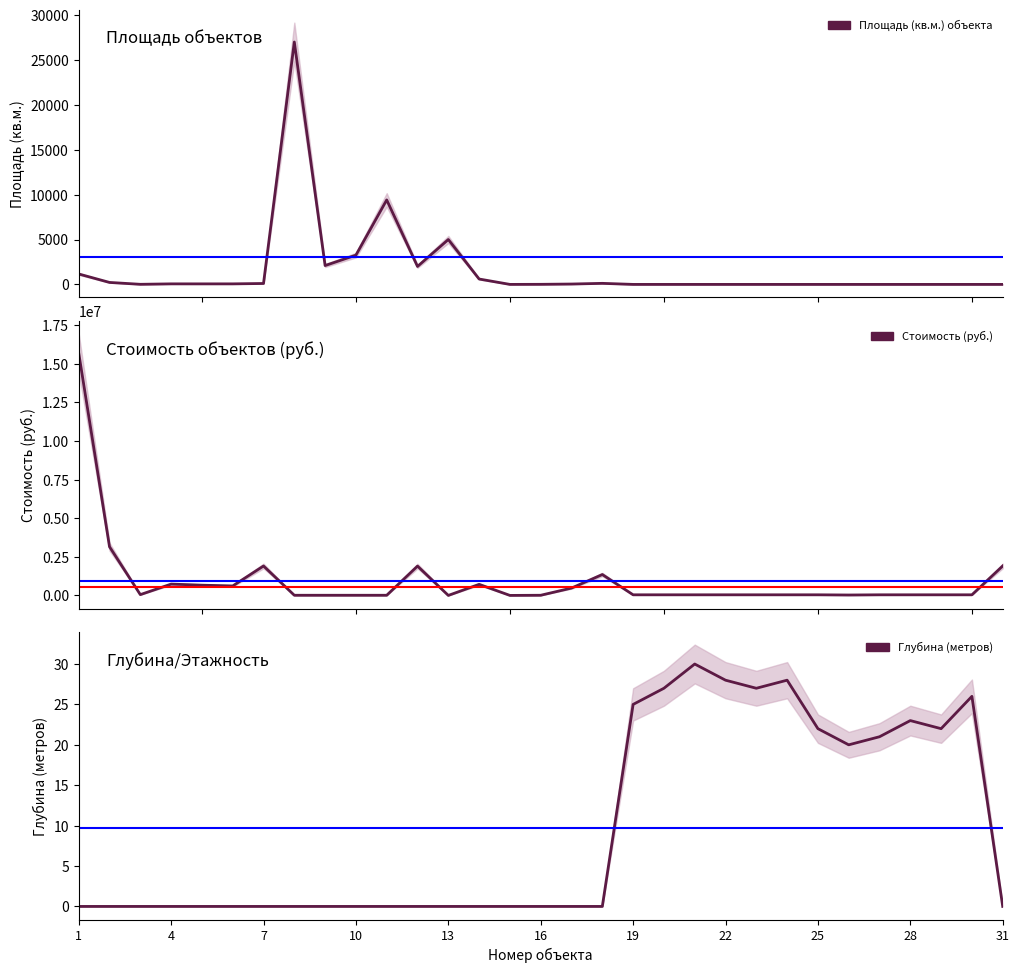

Does the chart have visible grid lines?

No